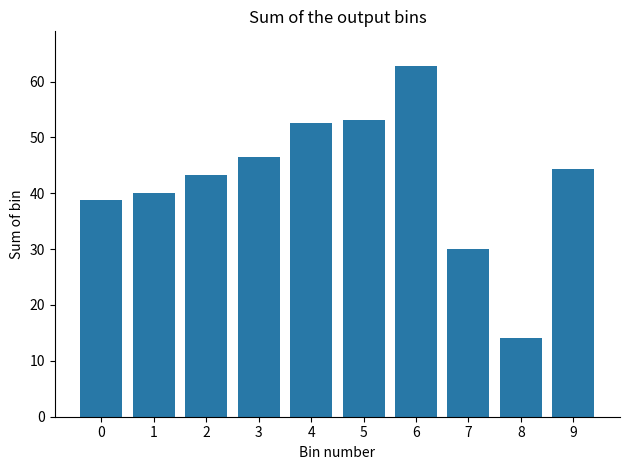

Reading left to right, what are all the values shown in this chart?

38.8	40.1	43.3	46.5	52.6	53.2	62.7	30.0	14.1	44.4